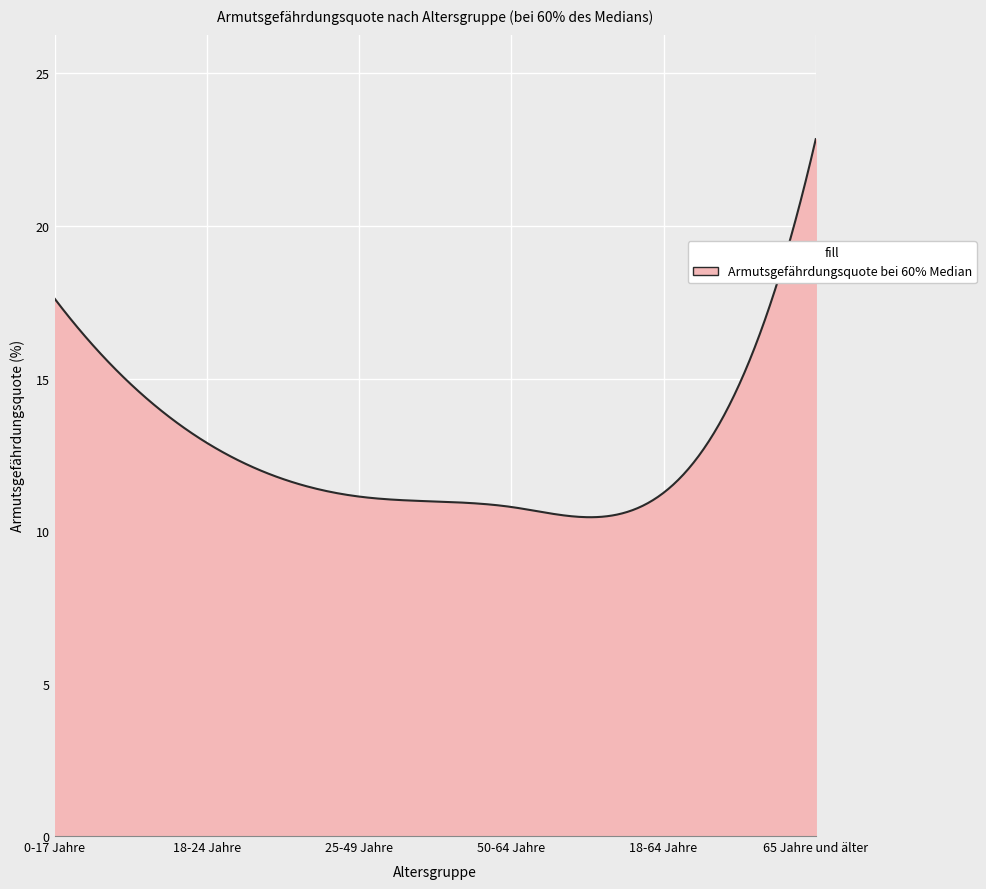

What is the difference between the maximum and minimum values?

12.4